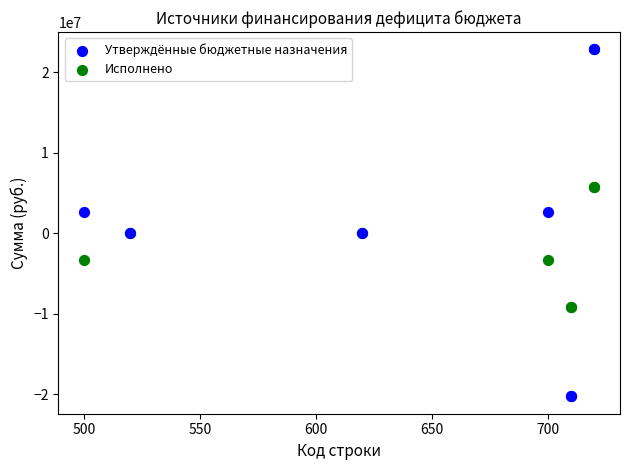

What is the X range (max minus min) for the scatter plot?

220.0